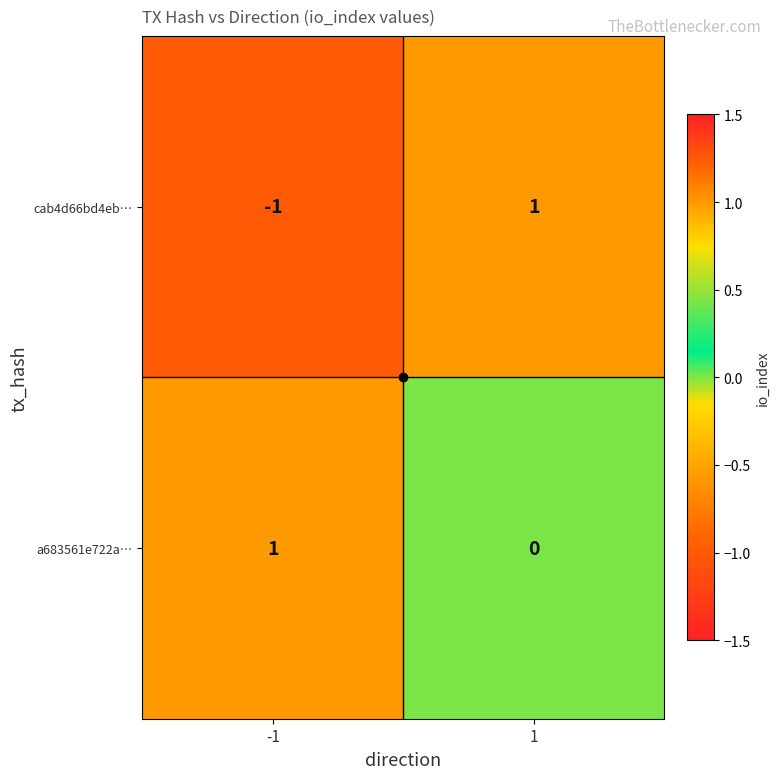

Which series changed the most between -1 and 1?

cab4d66bd4eb…